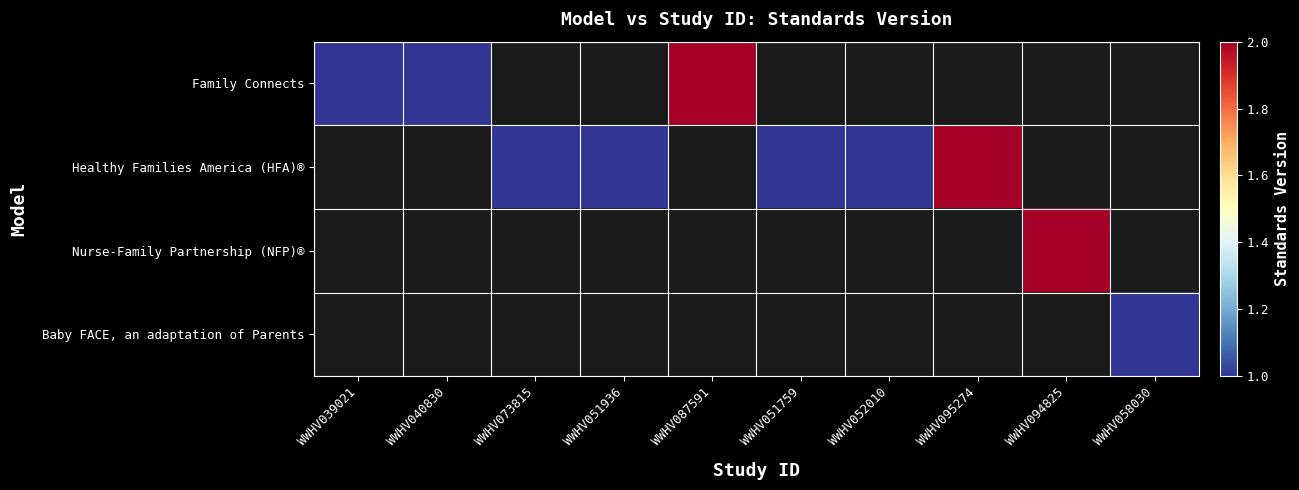

What is the lowest value of the Family Connects series?

1.0